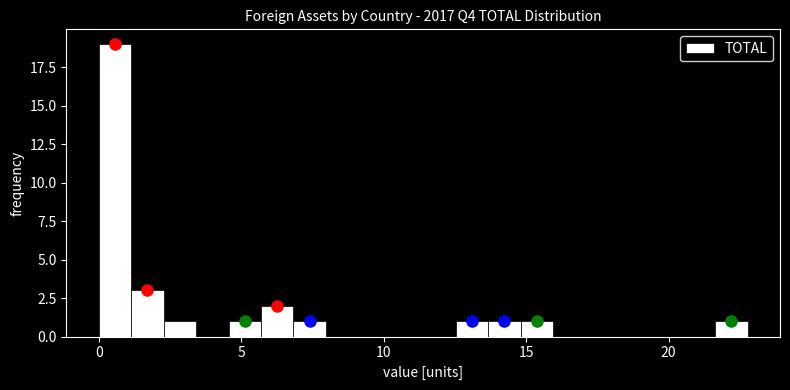

Read against the x-axis, roughly where is the centre of the tallest bar?

0.5